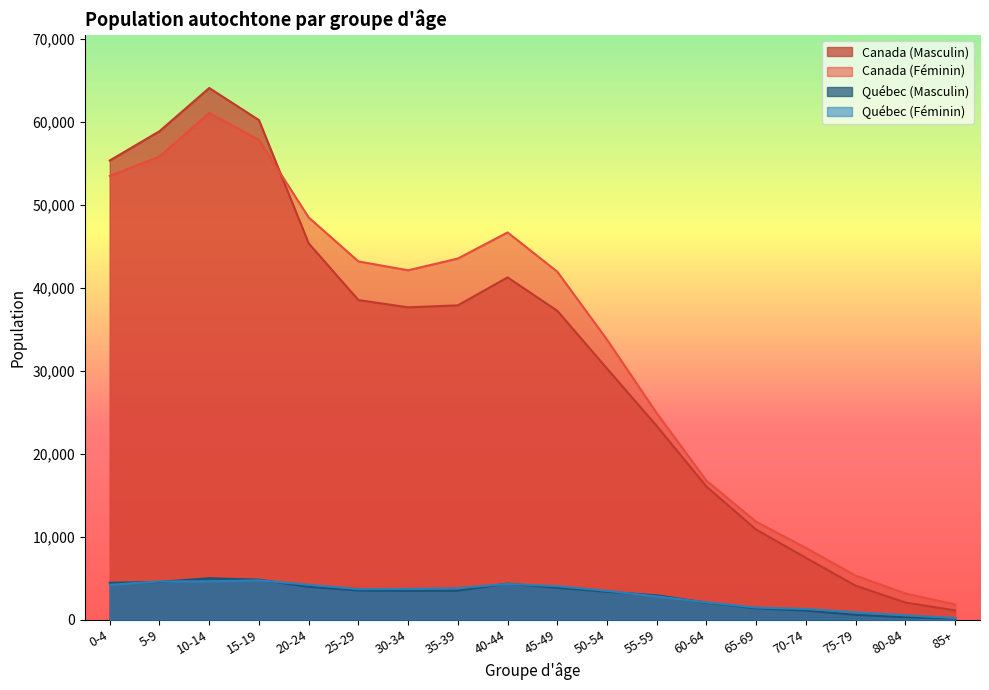

Reading left to right, list all the values displayed in this chart.

Canada (Masculin): 55380	58910	64120	60250	45390	38550	37675	37915	41285	37255	30285	23365	16055	10870	7465	4110	2080	1125
Canada (Féminin): 53515	55855	61115	57860	48510	43210	42140	43560	46705	41970	33775	24905	16765	11815	8660	5325	3165	1850
Québec (Masculin): 4460	4560	5010	4835	3980	3530	3485	3510	4355	3855	3375	2950	2055	1385	1105	595	310	170
Québec (Féminin): 4215	4625	4640	4755	4225	3700	3720	3815	4325	4055	3490	2810	2100	1470	1305	895	545	205